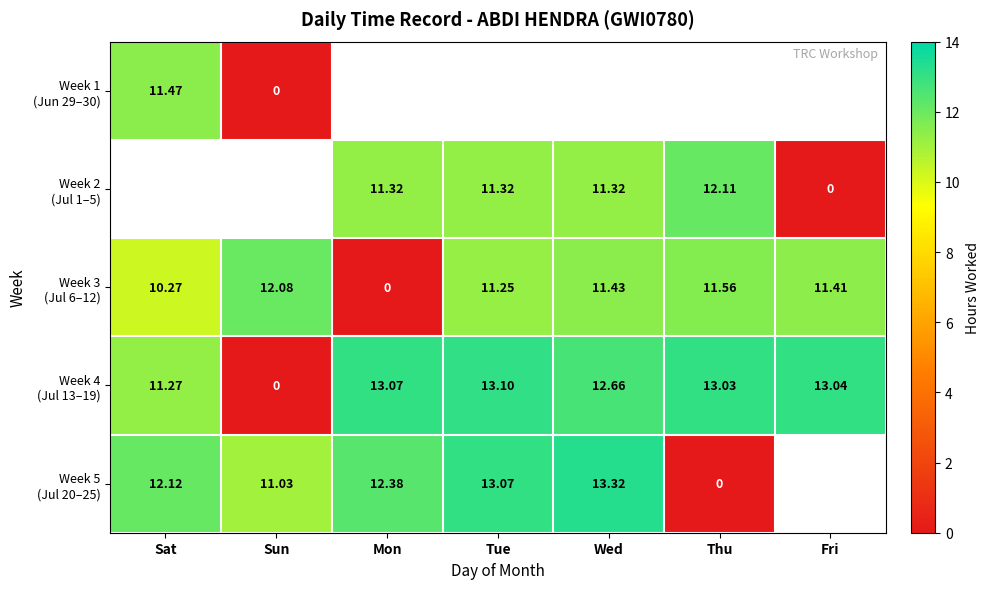

List the series in order of their overall mean, highest first.

Week 4 (Jul 13–19), Week 5 (Jul 20–25), Week 1 (Jun 29–30), Week 2 (Jul 1–5), Week 3 (Jul 6–12)